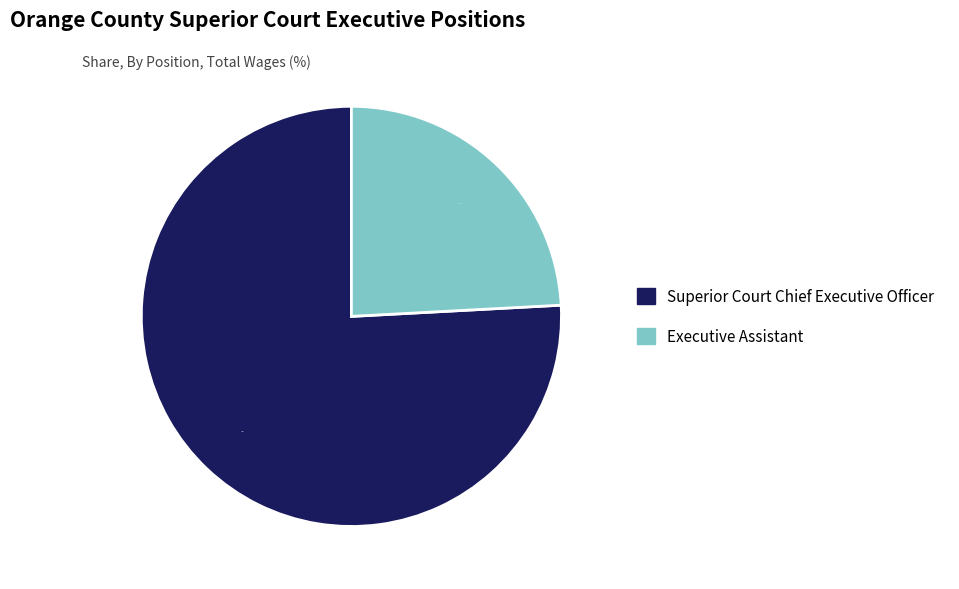

How many slices are in this pie chart?

2